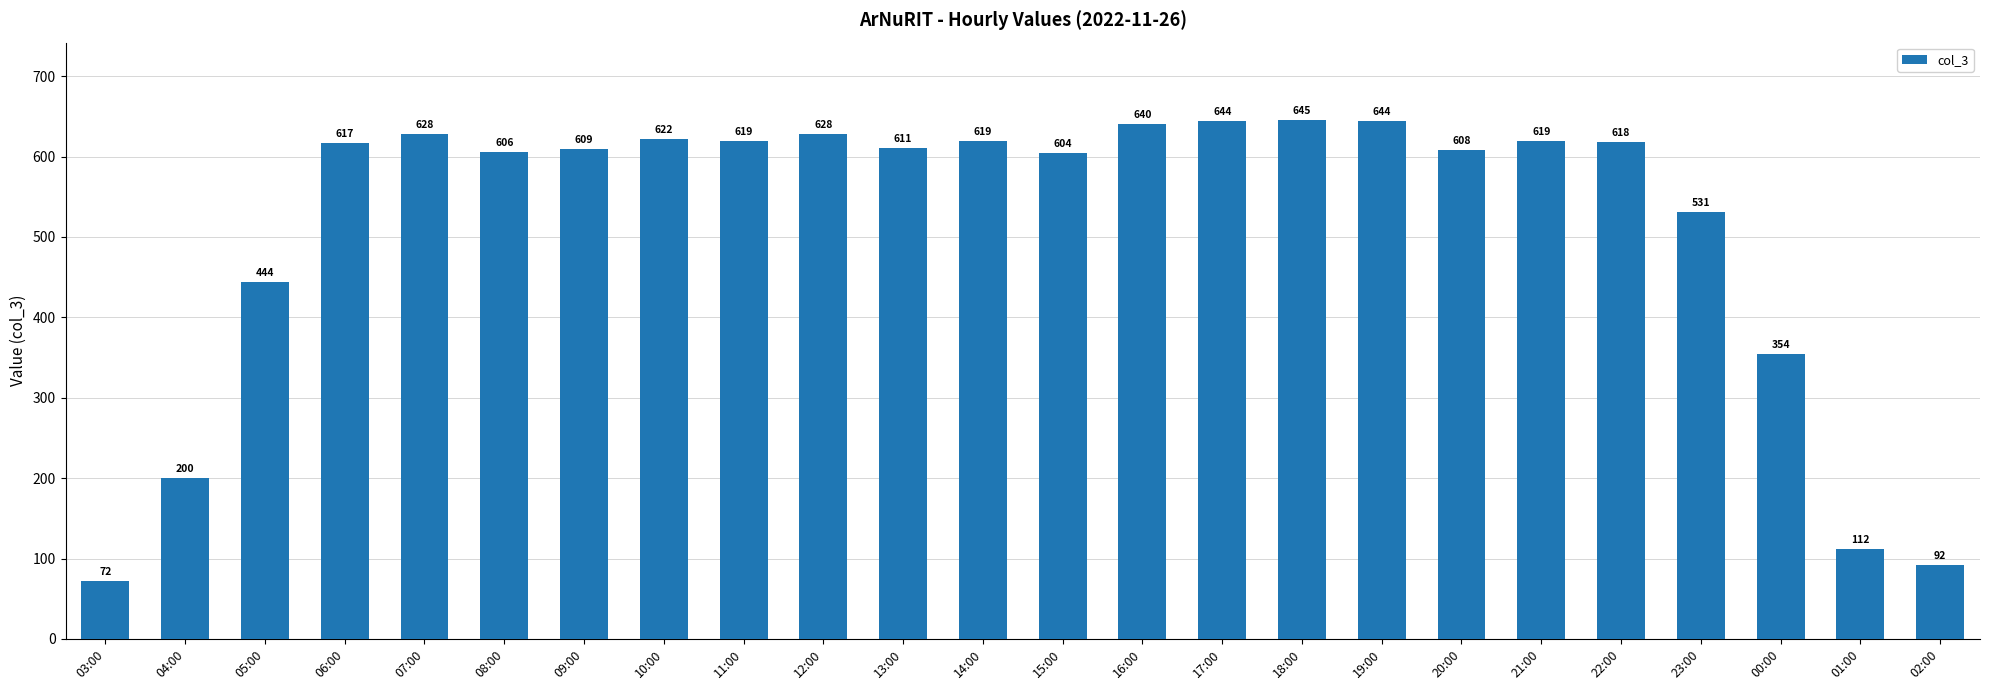

What is the label of the 21st bar from the left?

23:00